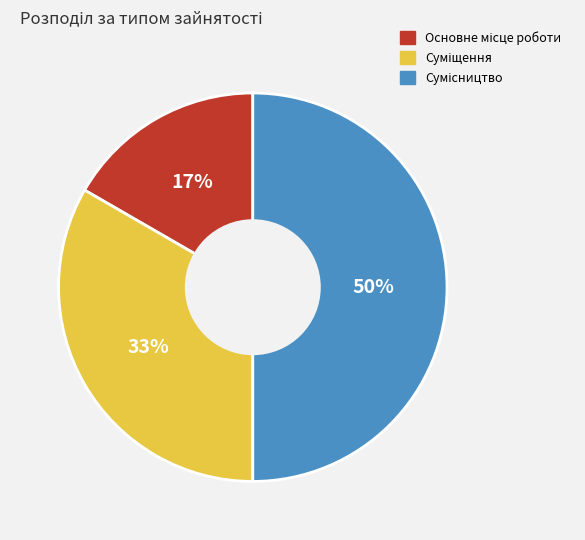

To the nearest percent, what is the average slice percentage?

33%